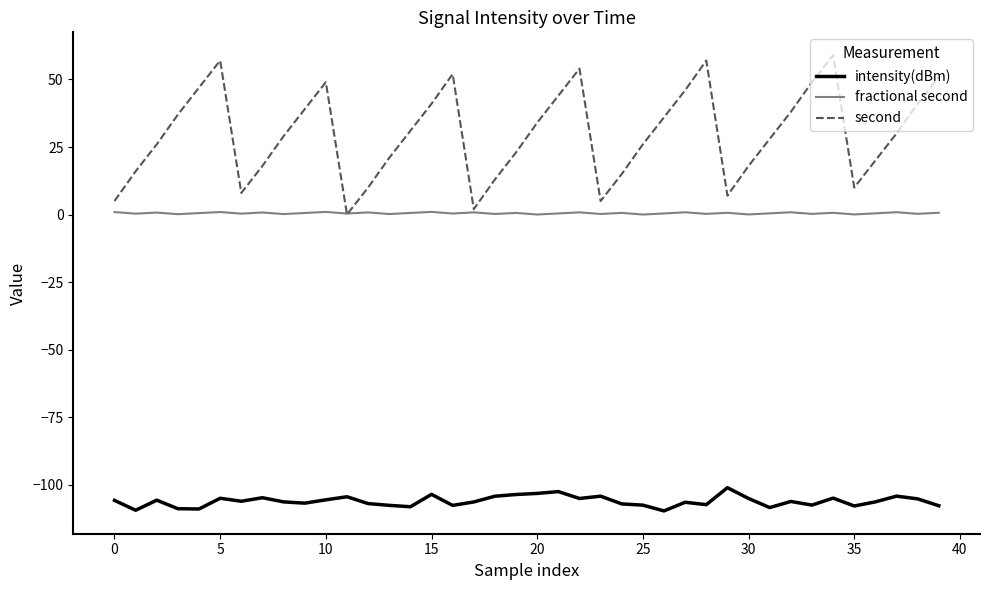

What is the sum of all intensity(dBm) values?

-4243.1